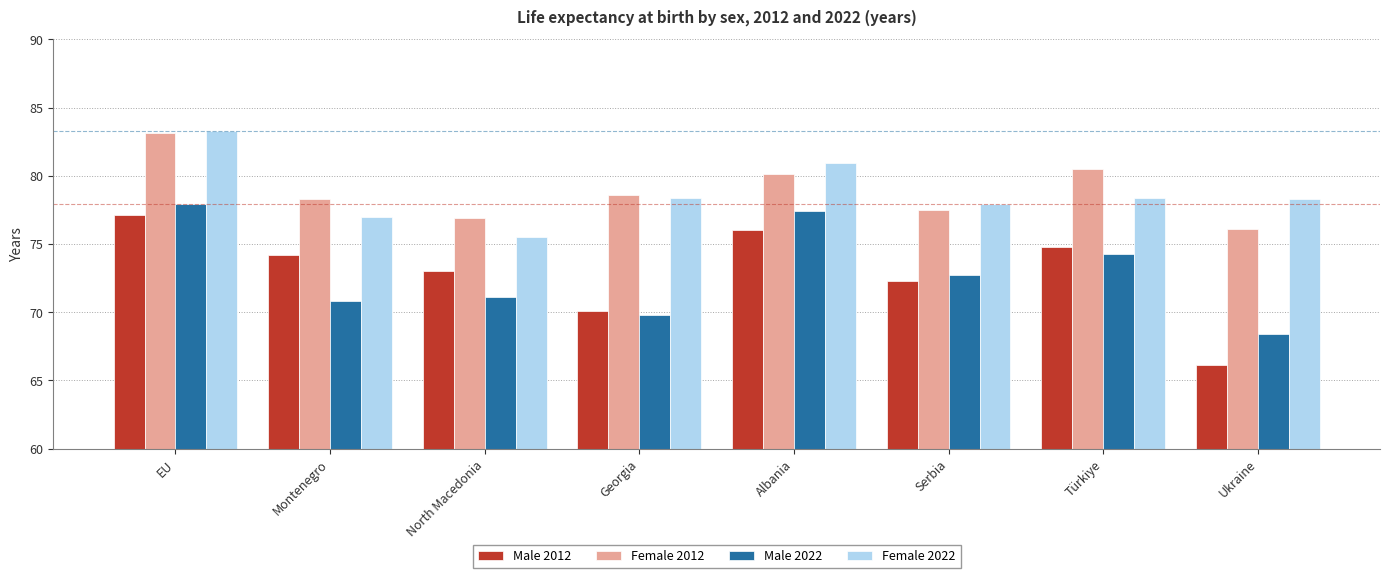

What is the label of the 5th bar from the right?

Georgia